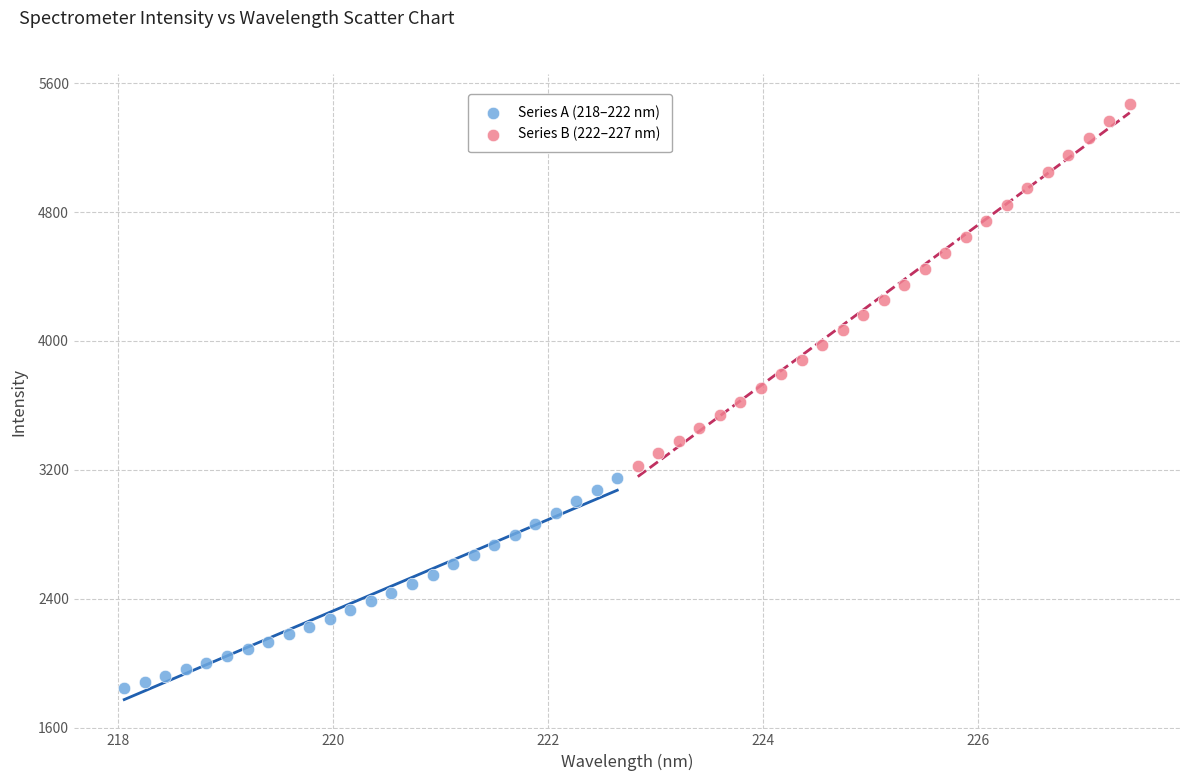

Which series has the widest spread of Y values?

Series B (222–227 nm)